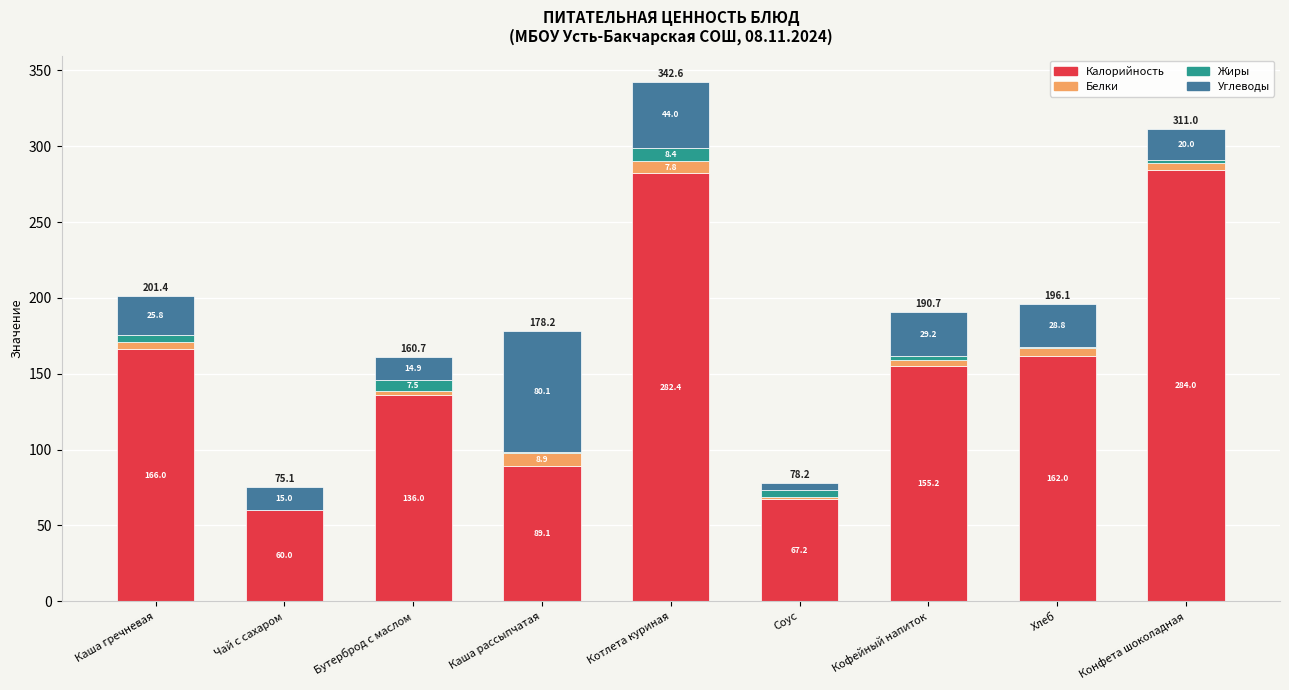

At which label does Калорийность reach its peak?

Конфета шоколадная